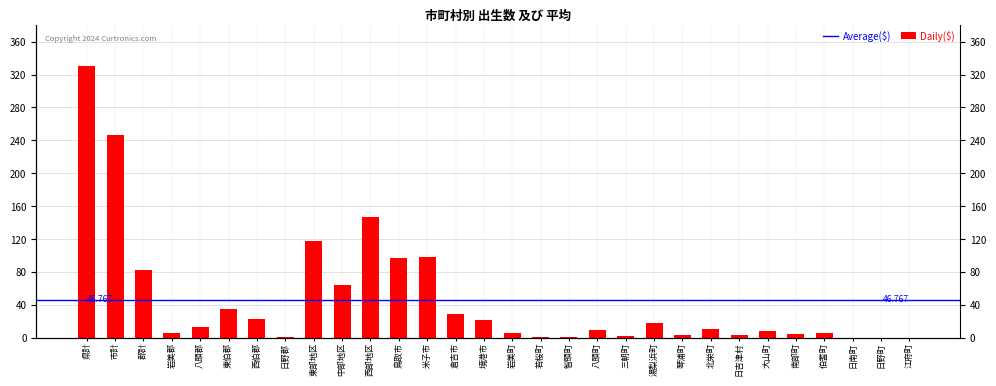

What is the label of the 13th bar from the left?

米子市